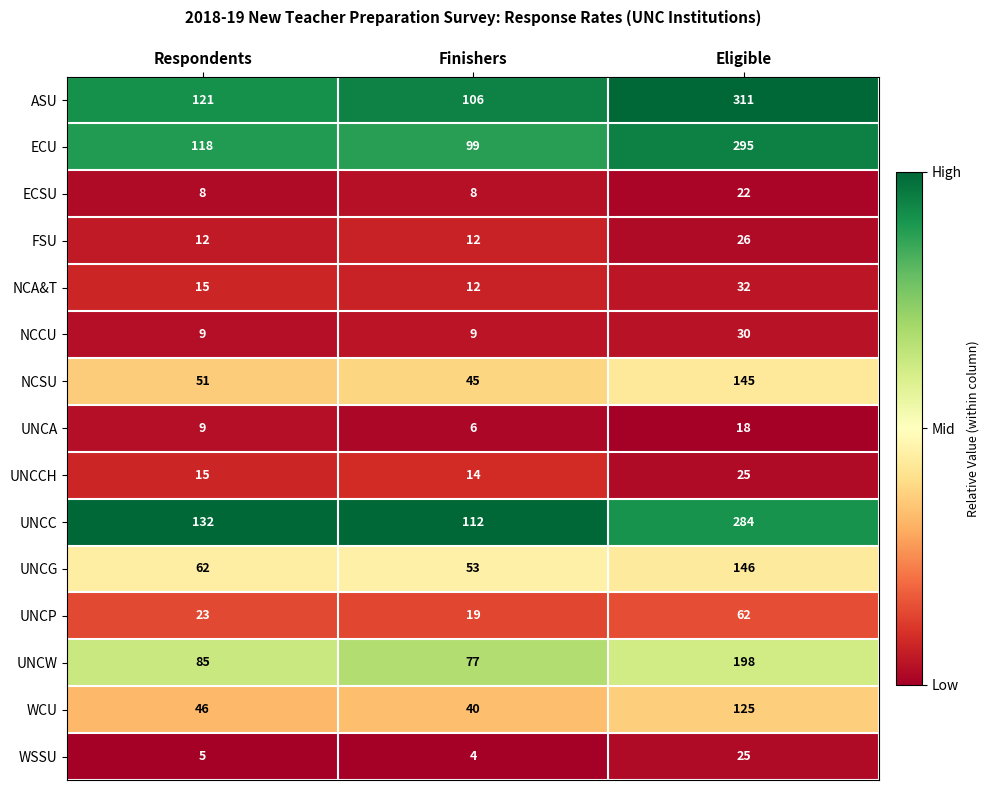

Which series has the largest total across all categories?

ASU